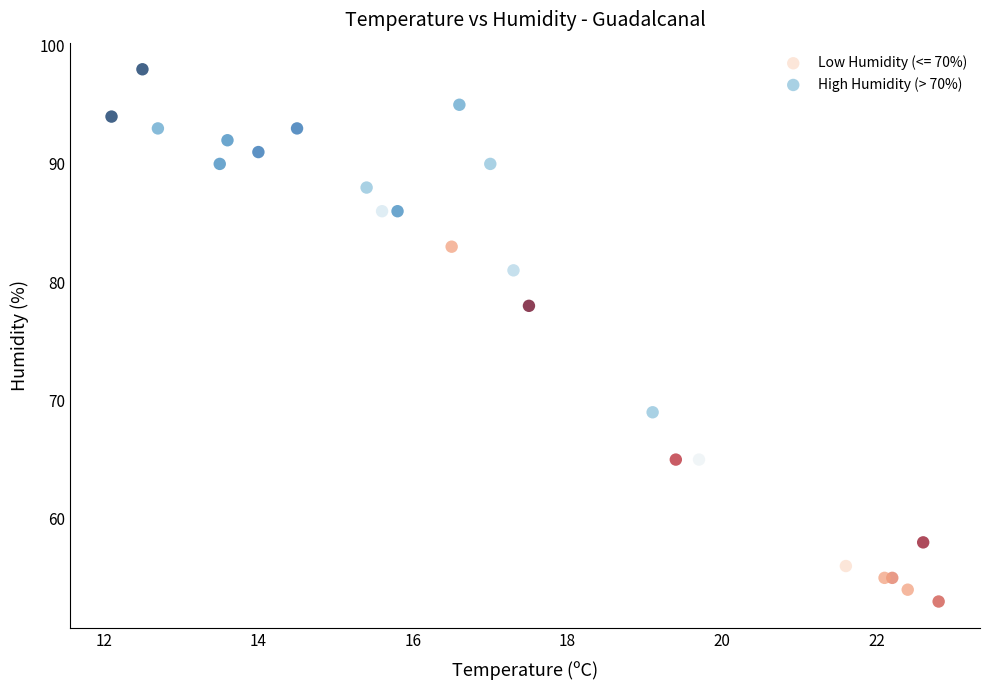

Which series reaches the maximum Y coordinate?

High Humidity (> 70%)